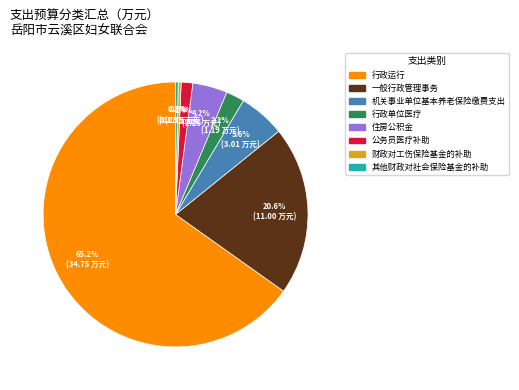

Is there any slice that represents more than half of the pie?

Yes